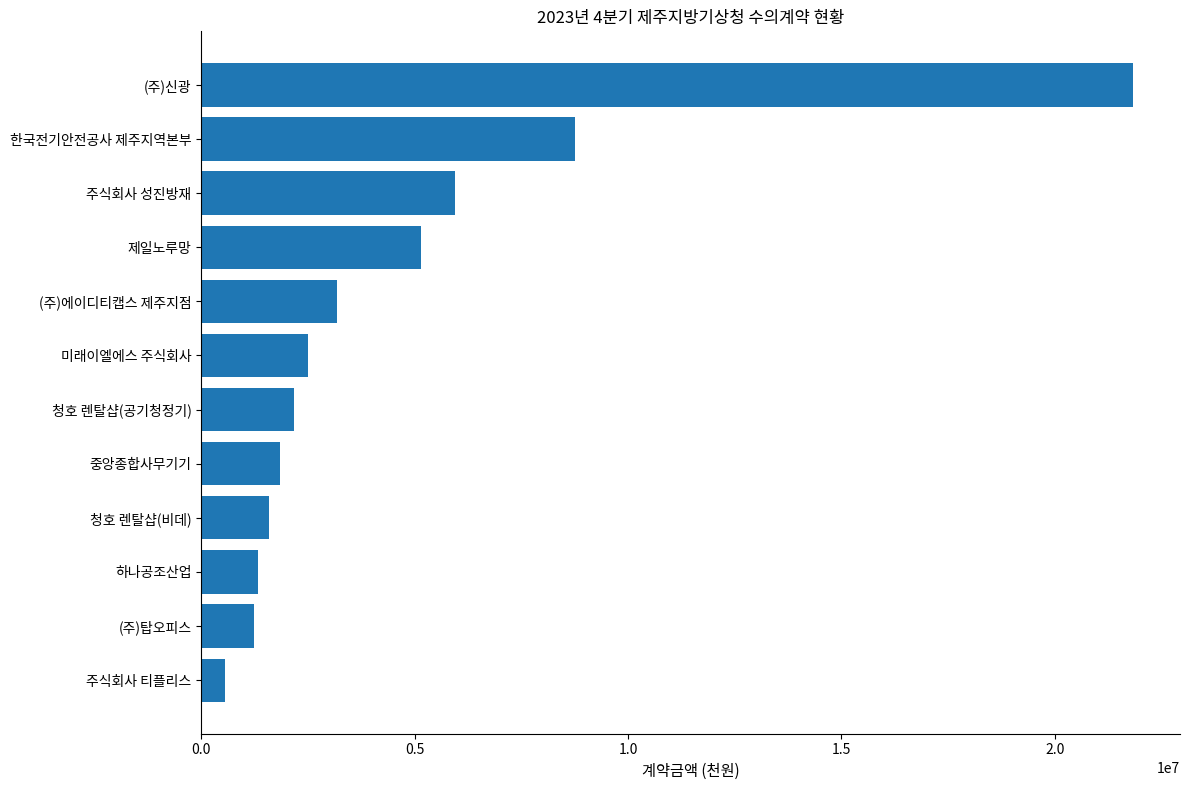

Approximately how many times larger is the value at (주)에이디티캡스 제주지점 compared to 주식회사 티플리스?

5.8